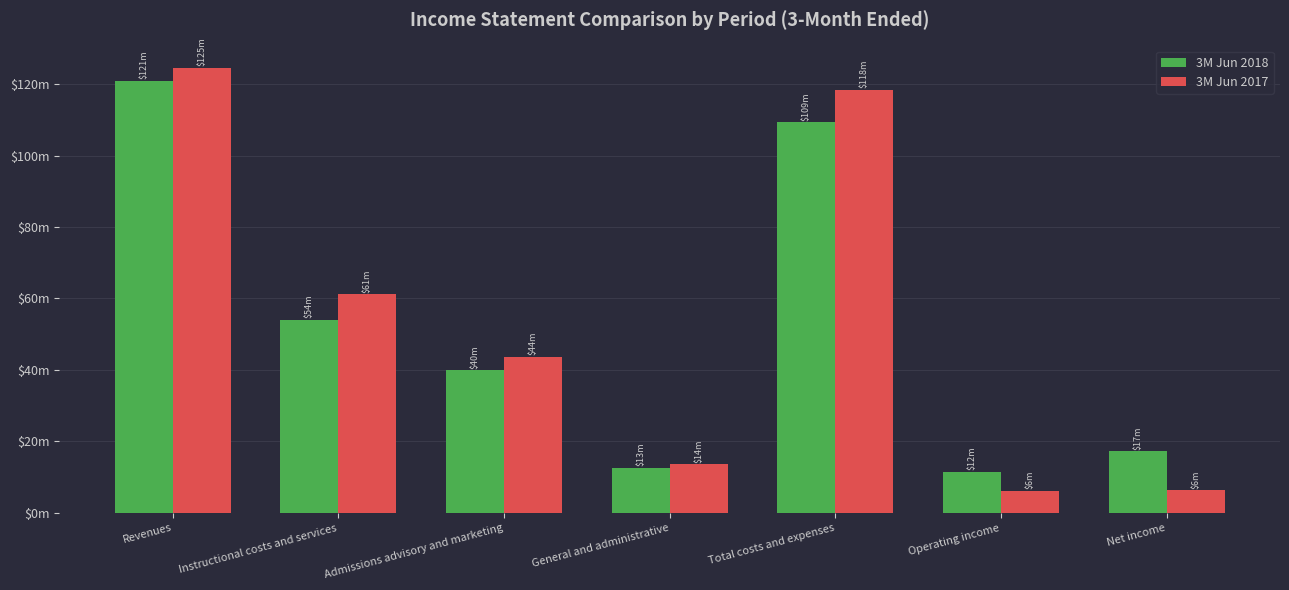

Which series has the largest total across all categories?

3M Jun 2017